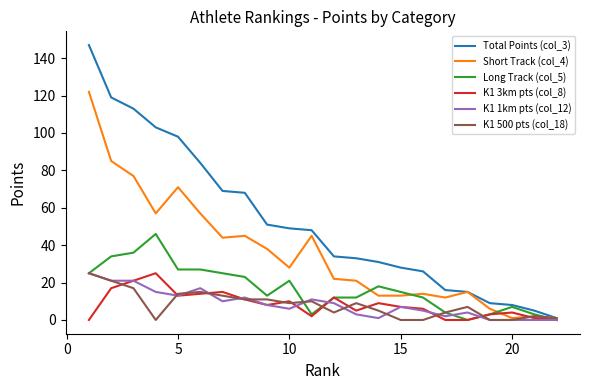

Which series has the largest total across all categories?

Total Points (col_3)